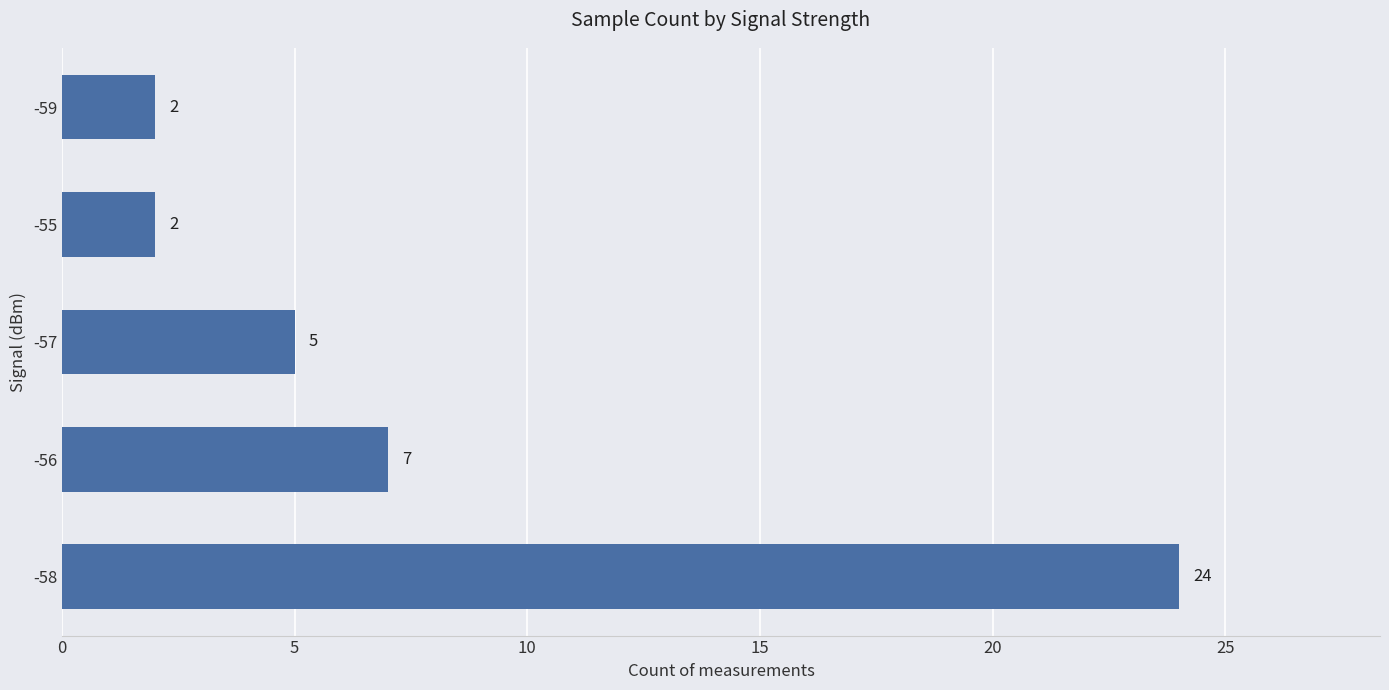

What is the sum of all values?

40